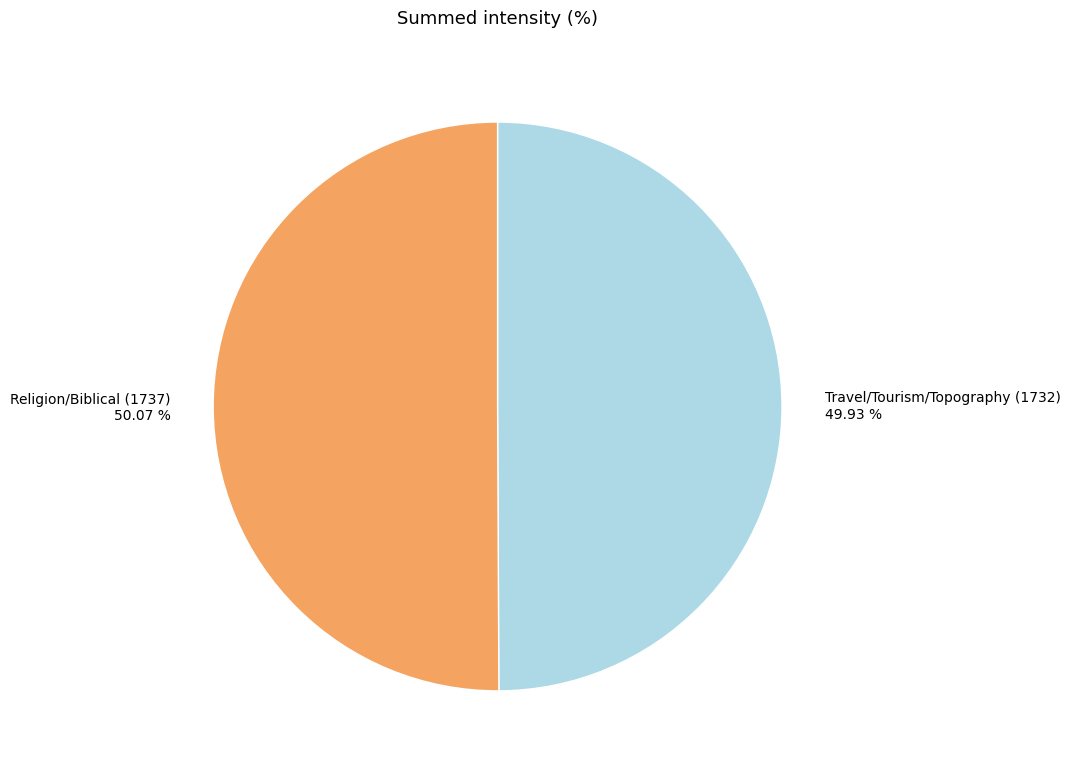

Do Religion/Biblical (1737) and Travel/Tourism/Topography (1732) together represent more than half of the pie?

Yes